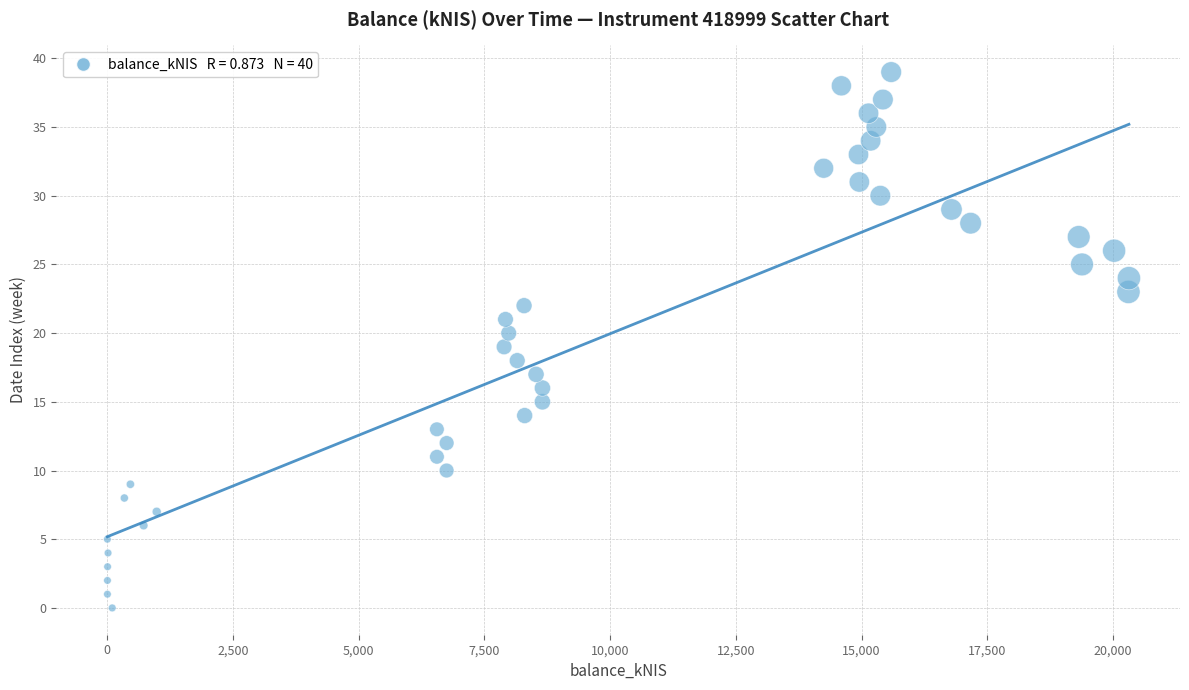

What is the range of Y values (max minus min)?

39